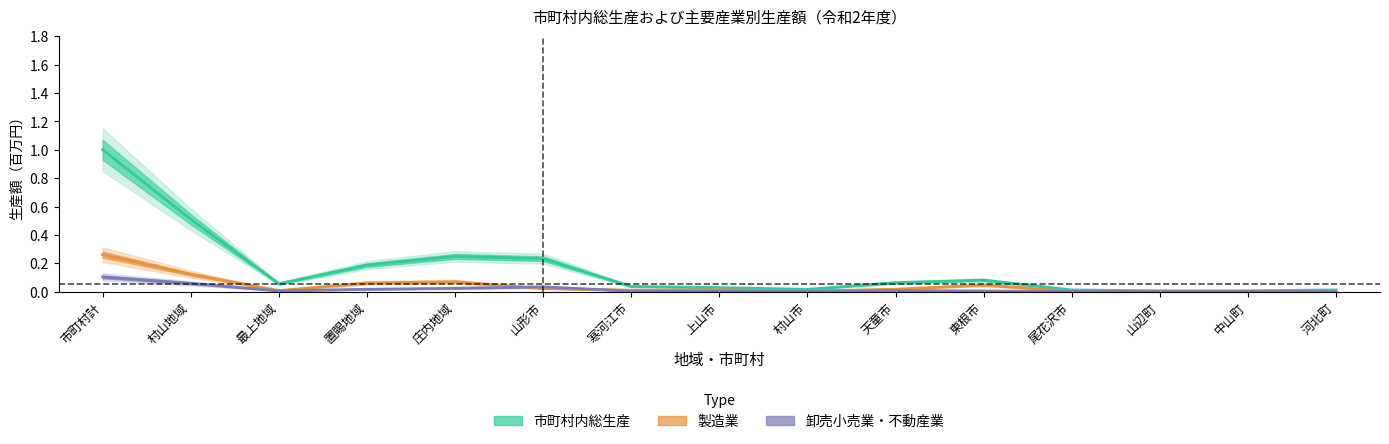

Reading left to right, transcribe all the data shown in this chart.

市町村内総生産: 市町村計=1.0	村山地域=0.5	最上地域=0.1	置賜地域=0.2	庄内地域=0.2	山形市=0.2	寒河江市=0.0	上山市=0.0	村山市=0.0	天童市=0.1	東根市=0.1	尾花沢市=0.0	山辺町=0.0	中山町=0.0	河北町=0.0
製造業: 市町村計=0.3	村山地域=0.1	最上地域=0.0	置賜地域=0.1	庄内地域=0.1	山形市=0.0	寒河江市=0.0	上山市=0.0	村山市=0.0	天童市=0.0	東根市=0.0	尾花沢市=0.0	山辺町=0.0	中山町=0.0	河北町=0.0
卸売小売業: 市町村計=0.1	村山地域=0.1	最上地域=0.0	置賜地域=0.0	庄内地域=0.0	山形市=0.0	寒河江市=0.0	上山市=0.0	村山市=0.0	天童市=0.0	東根市=0.0	尾花沢市=0.0	山辺町=0.0	中山町=0.0	河北町=0.0